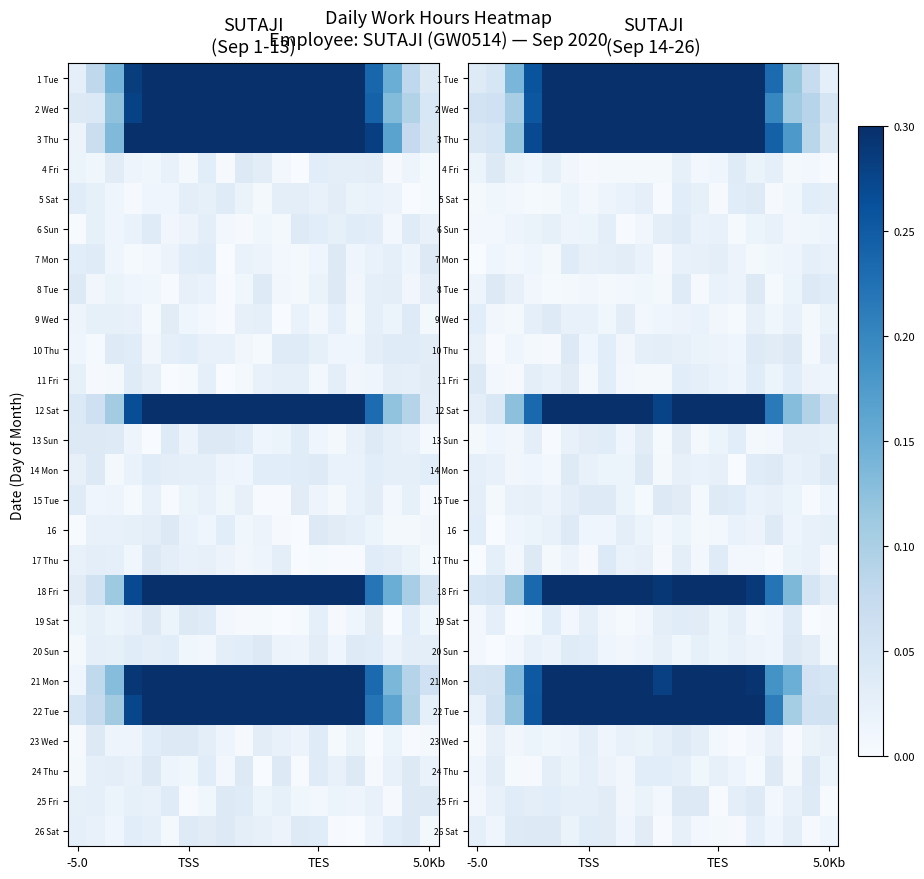

Rank the series by their maximum value, from highest to lowest.

3 Thu, 2 Wed, 1 Tue, 21 Mon, 12 Sat, 18 Fri, 22 Tue, 17 Thu, 10 Thu, 25 Fri, 8 Tue, 15 Tue, 4 Fri, 26 Sat, 24 Thu, 20 Sun, 14 Mon, 11 Fri, 23 Wed, 9 Wed, 5 Sat, 16, 19 Sat, 6 Sun, 7 Mon, 13 Sun